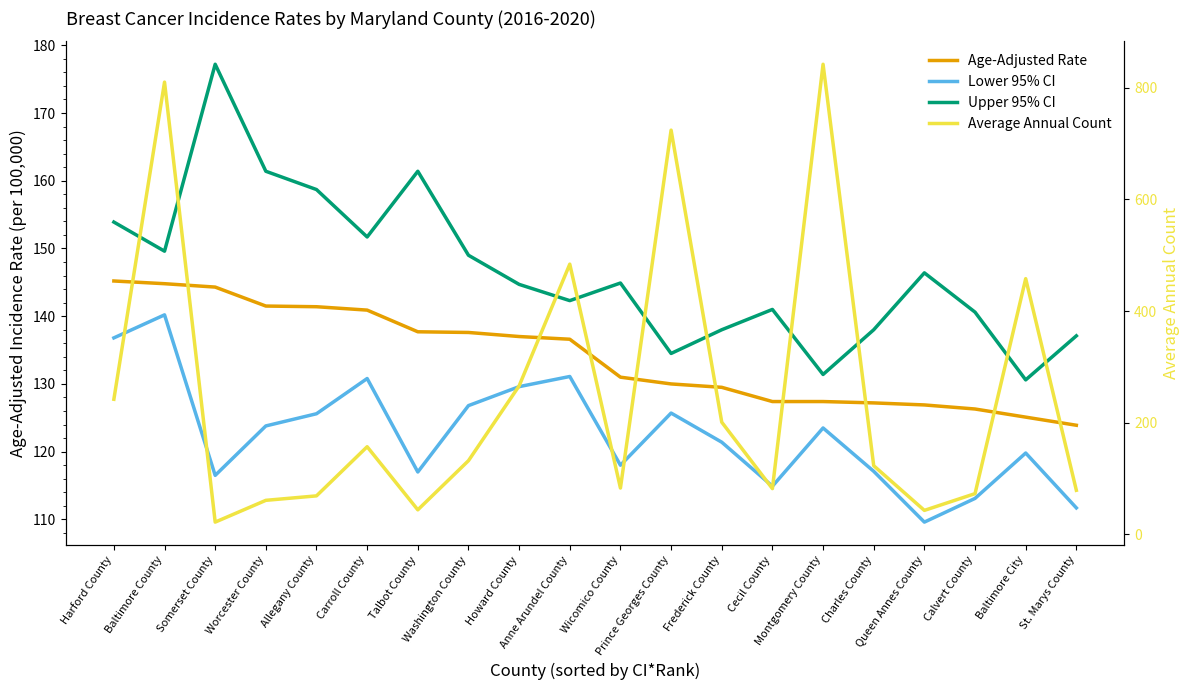

Is the value of Upper 95% CI at Baltimore City greater than the value of Lower 95% CI at St. Marys County?

Yes